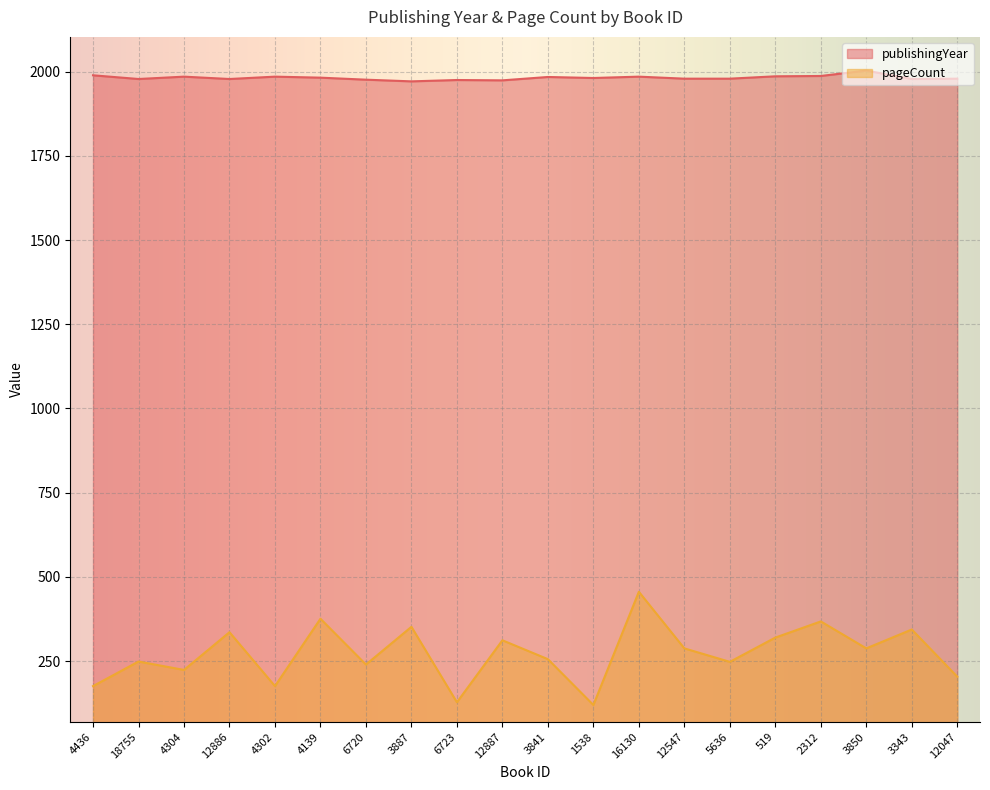

How many interior local valleys does the publishingYear series have?

6